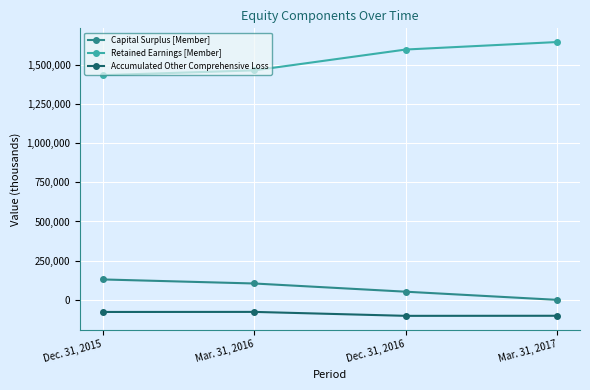

Which series has the largest total across all categories?

Retained Earnings [Member]